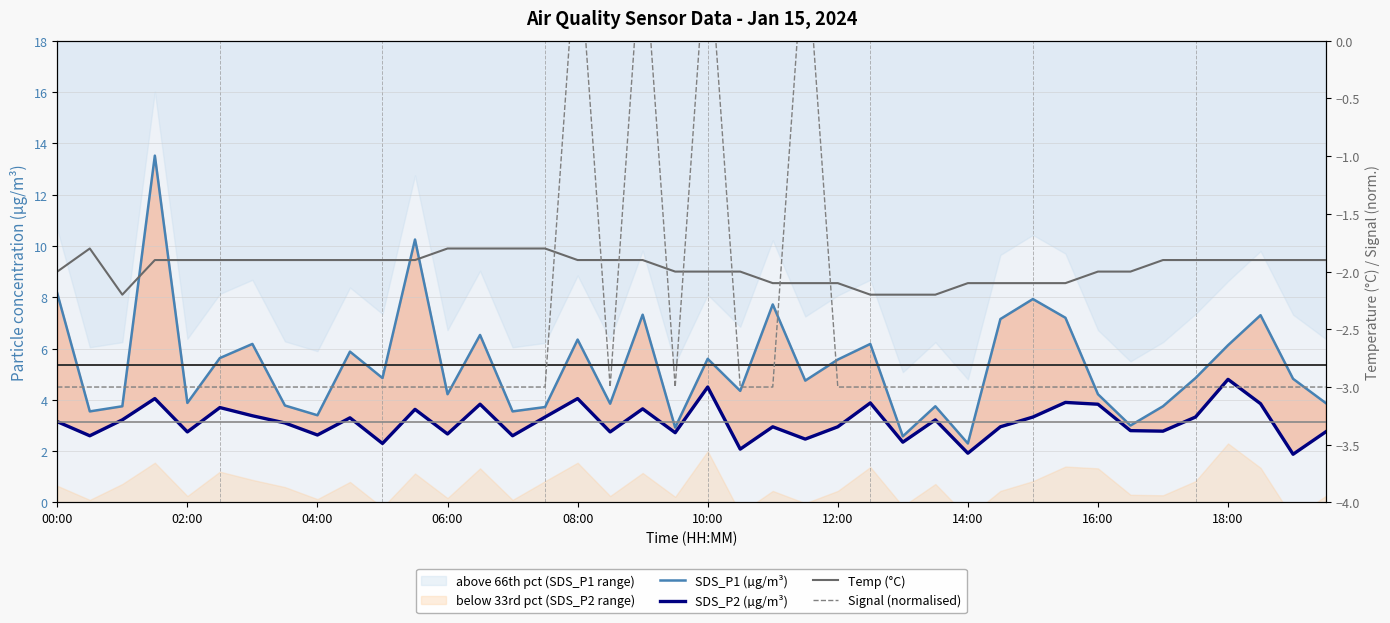

What value does the Temp (°C) series have at 17?

-1.9